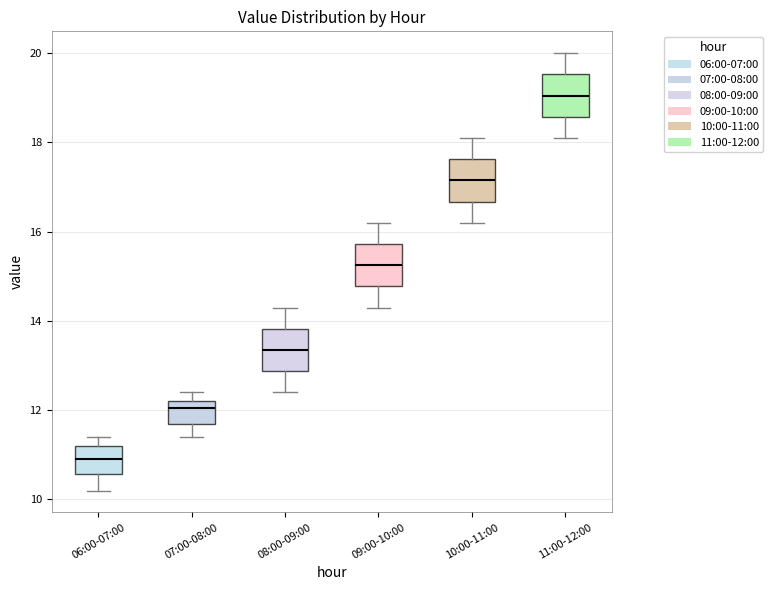

Where does the upper whisker of the box for 11:00-12:00 end on the y-axis? The values are not printed on the chart, so give them approximately, as read against the axis.

20.0